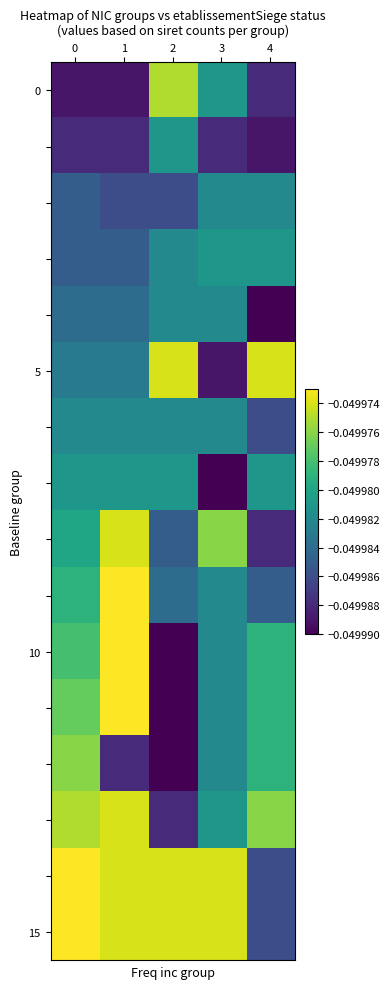

At which category is the sum across all series the highest?

1